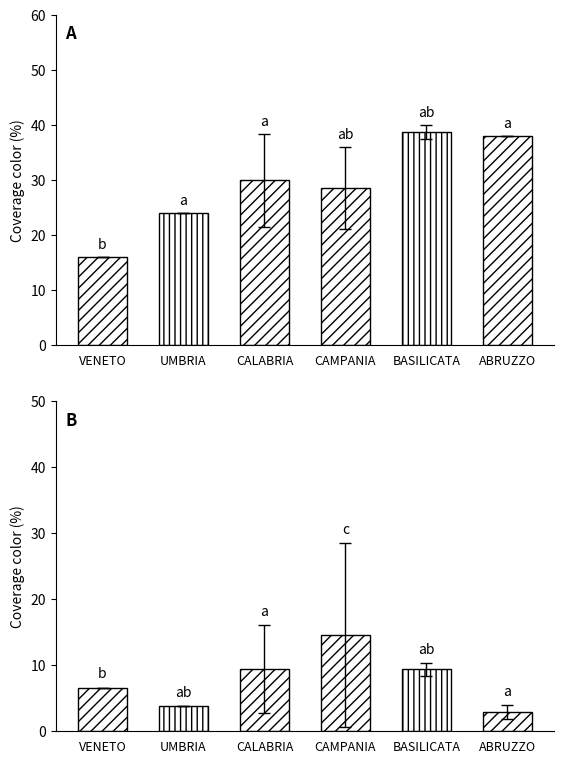

Which series has the largest total across all categories?

N. GIORNI